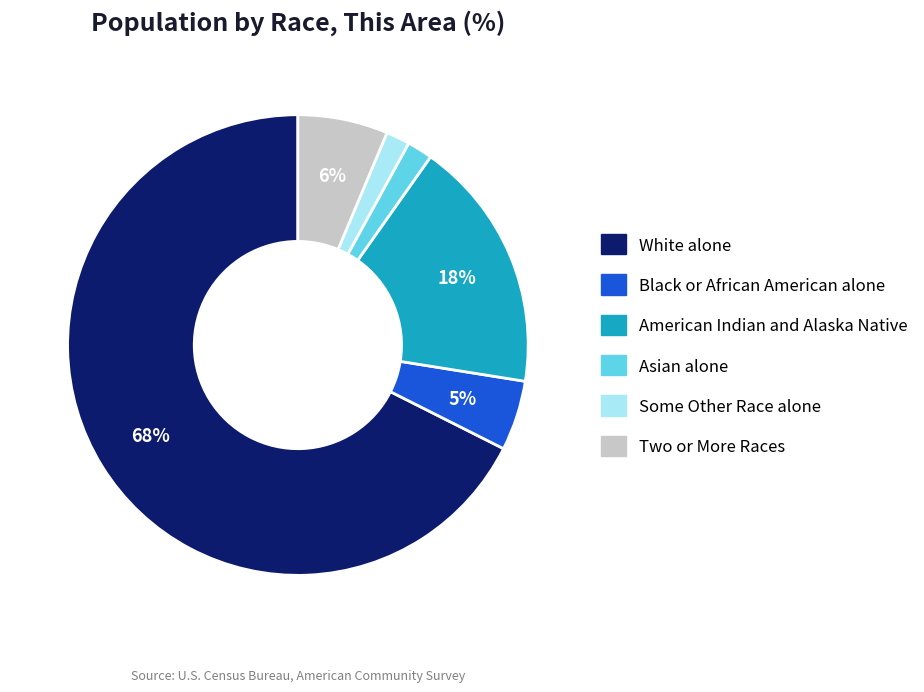

To the nearest percent, what is the difference between the Black or African American alone and Asian alone slice percentages?

3%